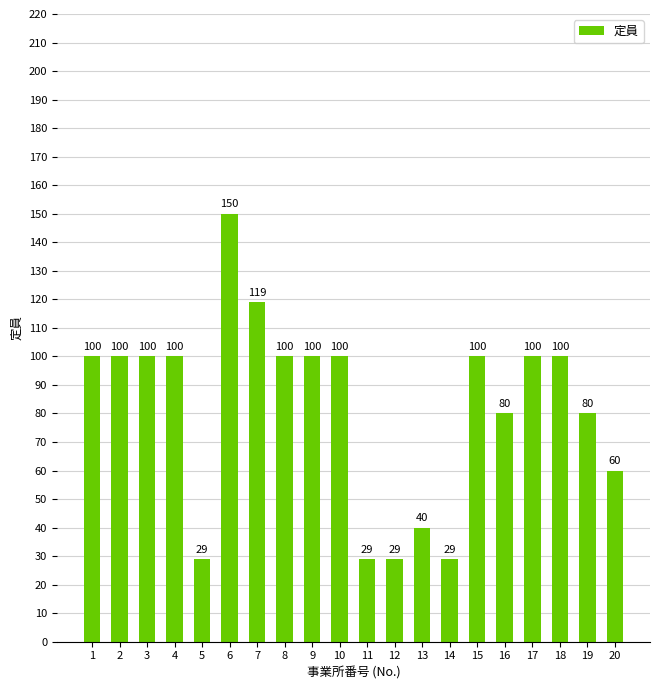

What is the difference between the maximum and minimum values?

121